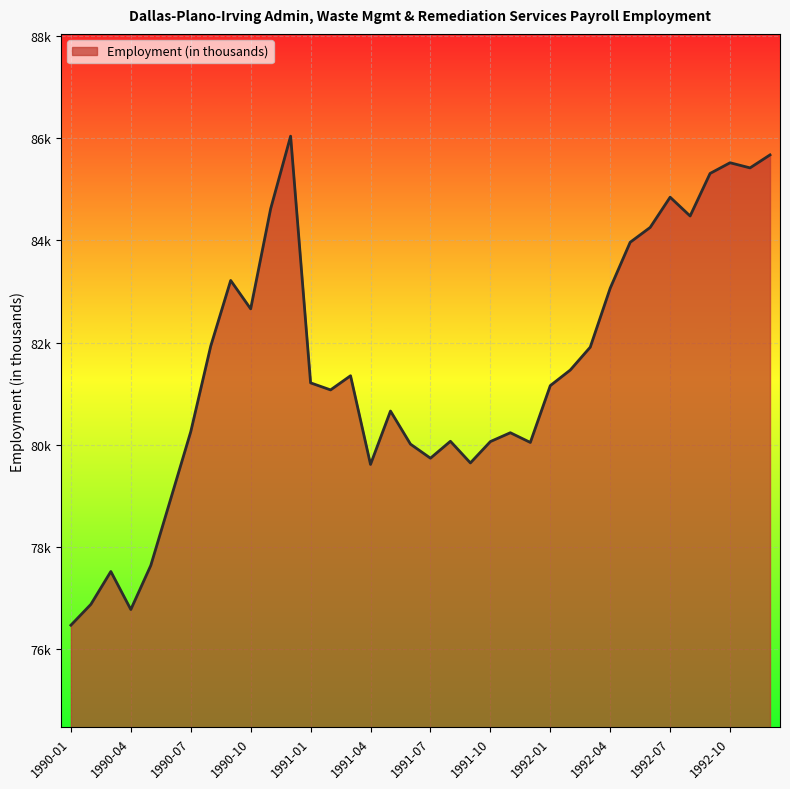

Does the chart display data point markers on the line(s)?

No